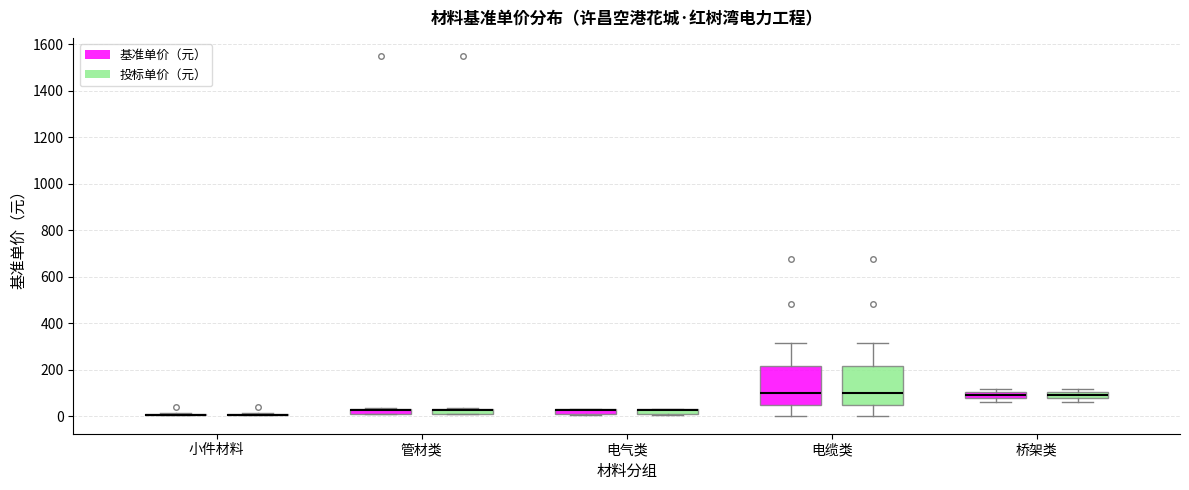

Where is the lower edge of the box for 桥架类 (基准单价（元）) on the y-axis? The values are not printed on the chart, so give them approximately, as read against the axis.

80